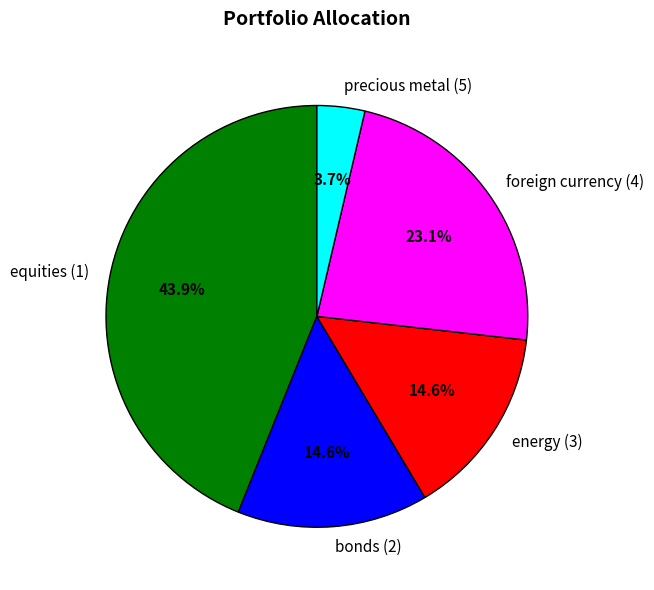

Which category has the biggest portion of the pie?

equities (1)